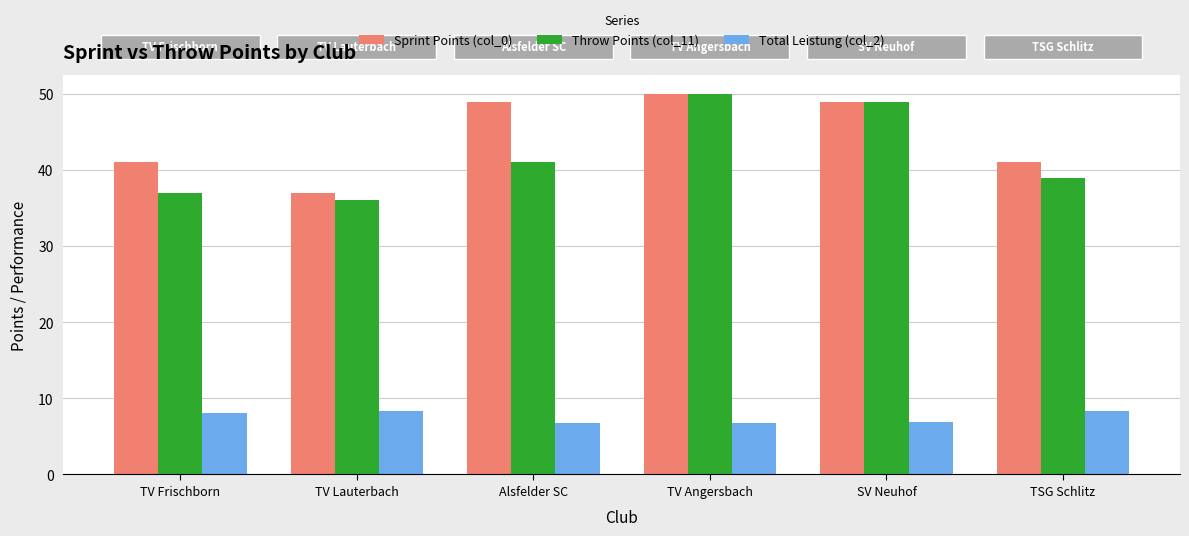

How many bars are there in each group?

3